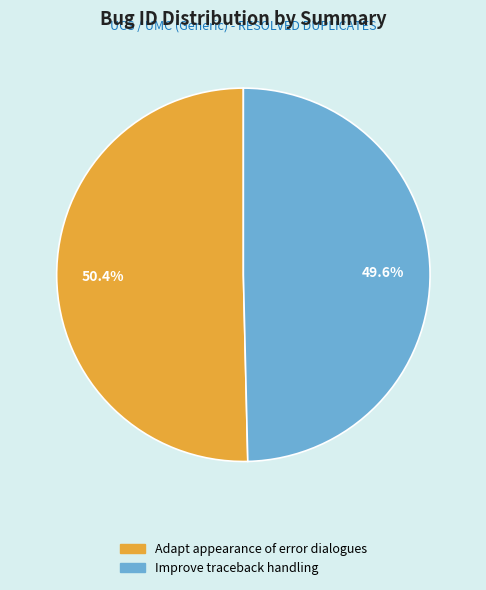

The Adapt appearance of error dialogues slice represents 39% of the pie. True or false?

False